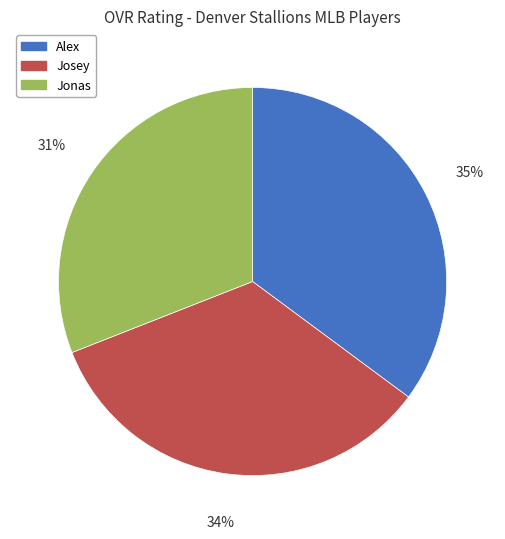

To the nearest percent, what portion does Alex represent?

35%